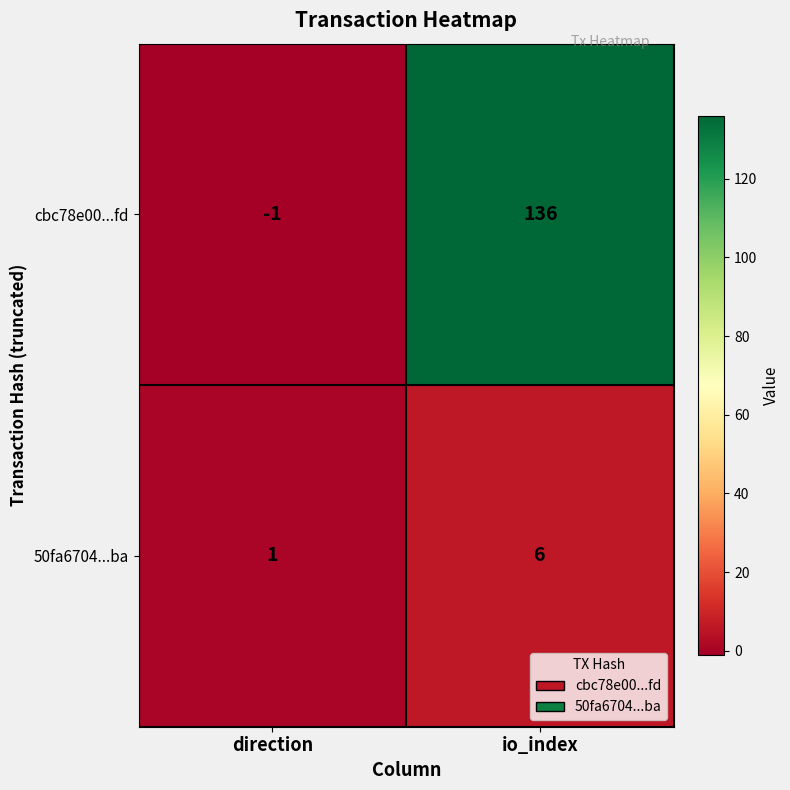

What is the spread (max minus min) of values at direction?

2